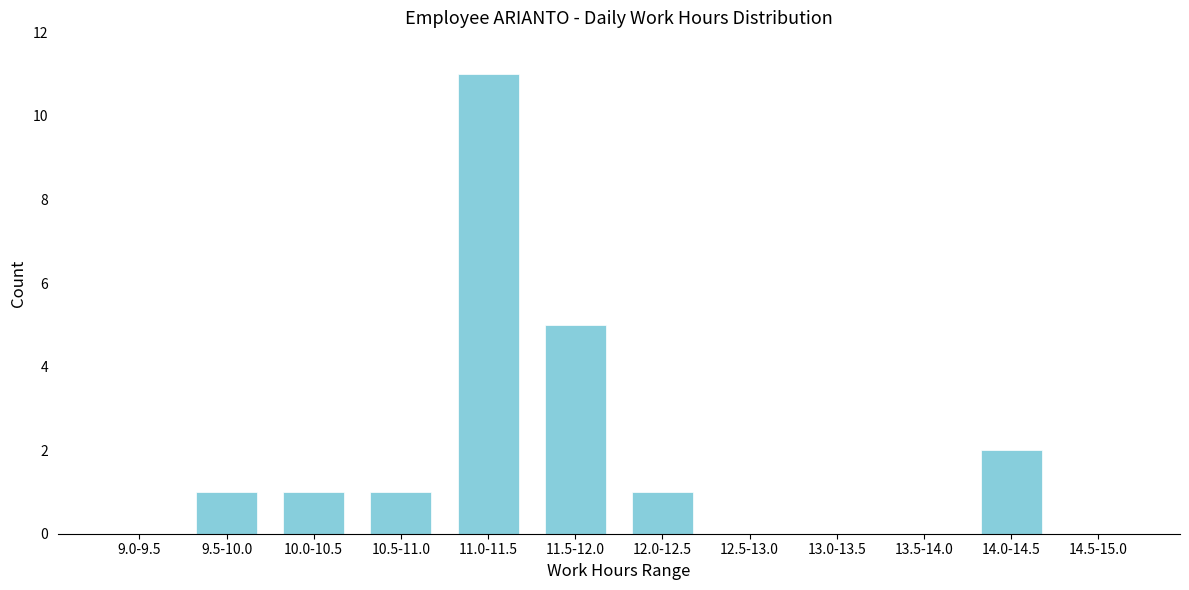

Reading left to right, transcribe all the data shown in this chart.

9.0-9.5=0	9.5-10.0=1	10.0-10.5=1	10.5-11.0=1	11.0-11.5=11	11.5-12.0=5	12.0-12.5=1	12.5-13.0=0	13.0-13.5=0	13.5-14.0=0	14.0-14.5=2	14.5-15.0=0